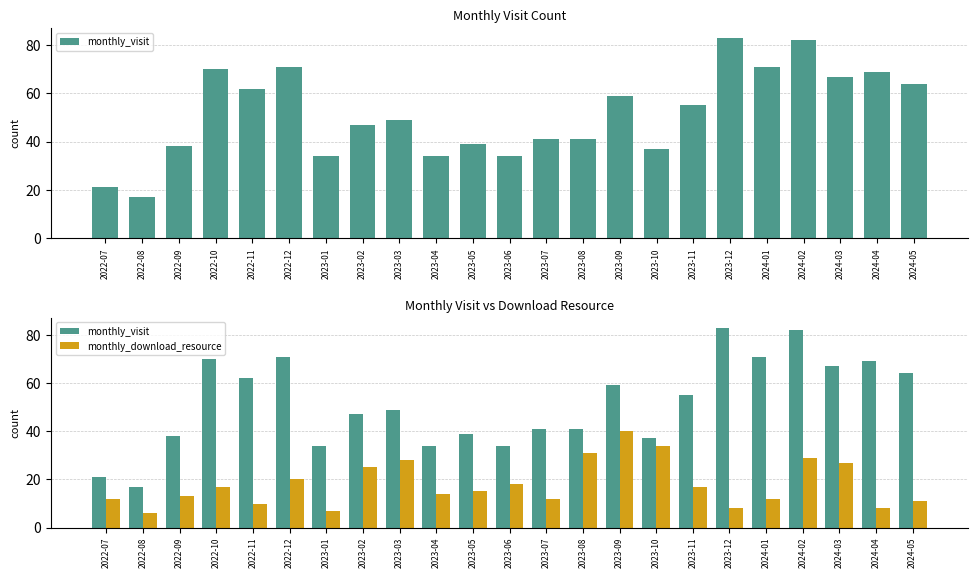

Rank the categories by monthly_visit value from lowest to highest.

2022-08, 2022-07, 2023-01, 2023-04, 2023-06, 2023-10, 2022-09, 2023-05, 2023-07, 2023-08, 2023-02, 2023-03, 2023-11, 2023-09, 2022-11, 2024-05, 2024-03, 2024-04, 2022-10, 2022-12, 2024-01, 2024-02, 2023-12